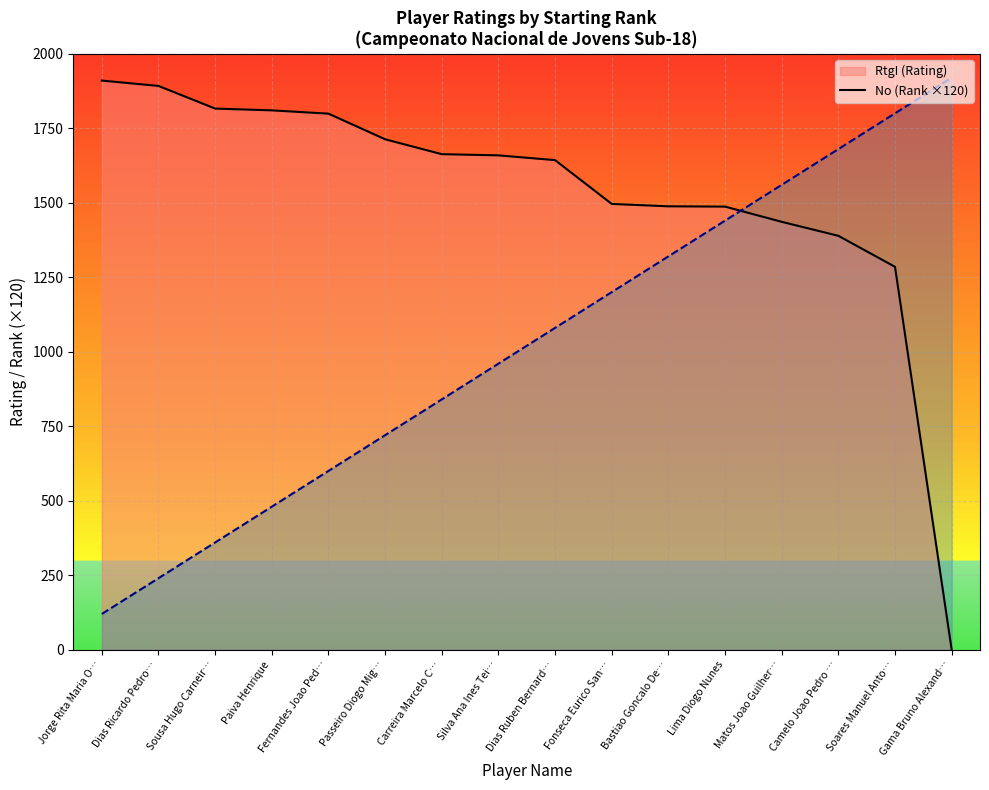

Does the chart display data point markers on the line(s)?

No